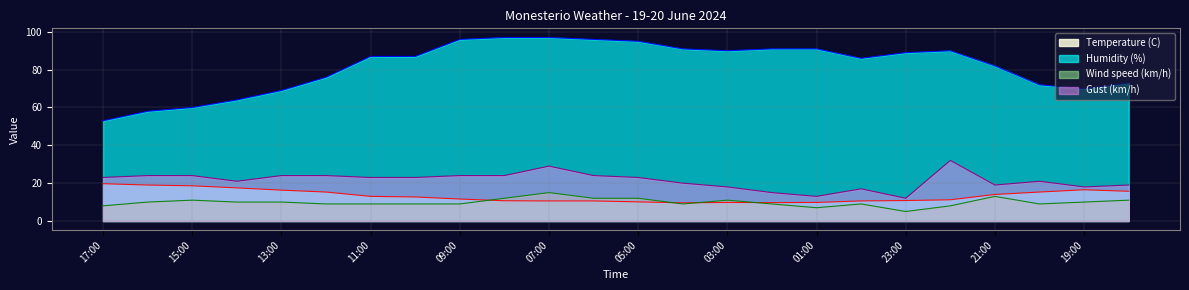

What are all the series names shown in the legend?

Temperature (C), Humidity (%), Wind speed (km/h), Gust (km/h)